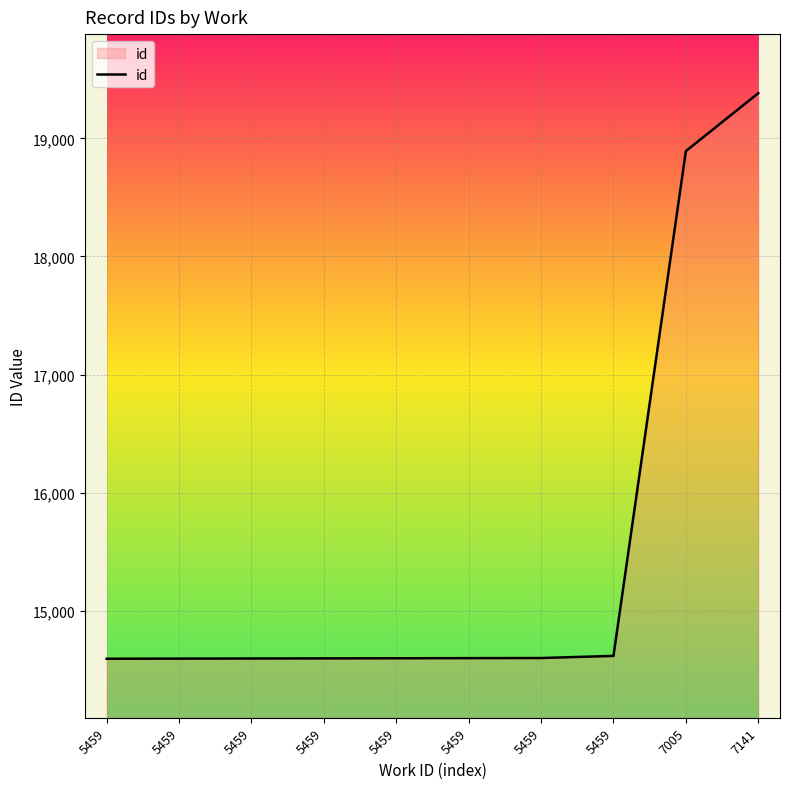

What is the sum of all values?

155087